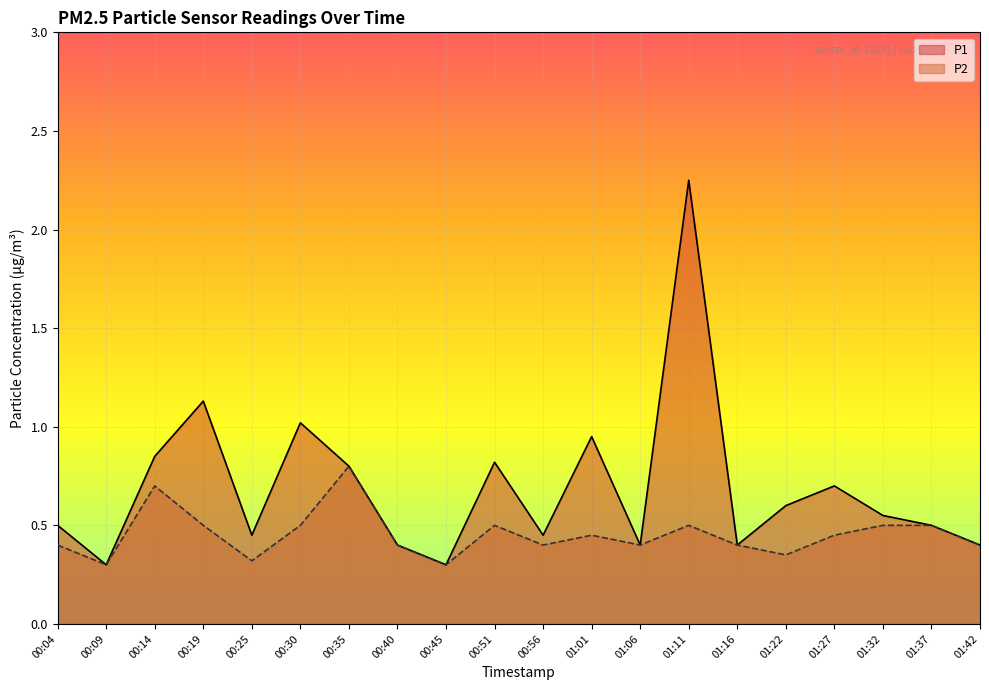

Rank the categories by P2 value from lowest to highest.

00:09, 00:45, 00:25, 01:22, 00:04, 00:40, 00:56, 01:06, 01:16, 01:42, 01:01, 01:27, 00:19, 00:30, 00:51, 01:11, 01:32, 01:37, 00:14, 00:35